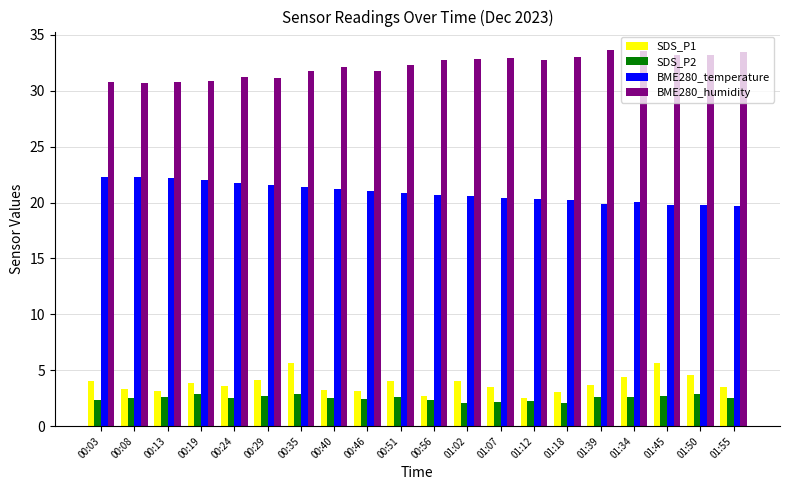

At which label does SDS_P1 first exceed 3?

00:03